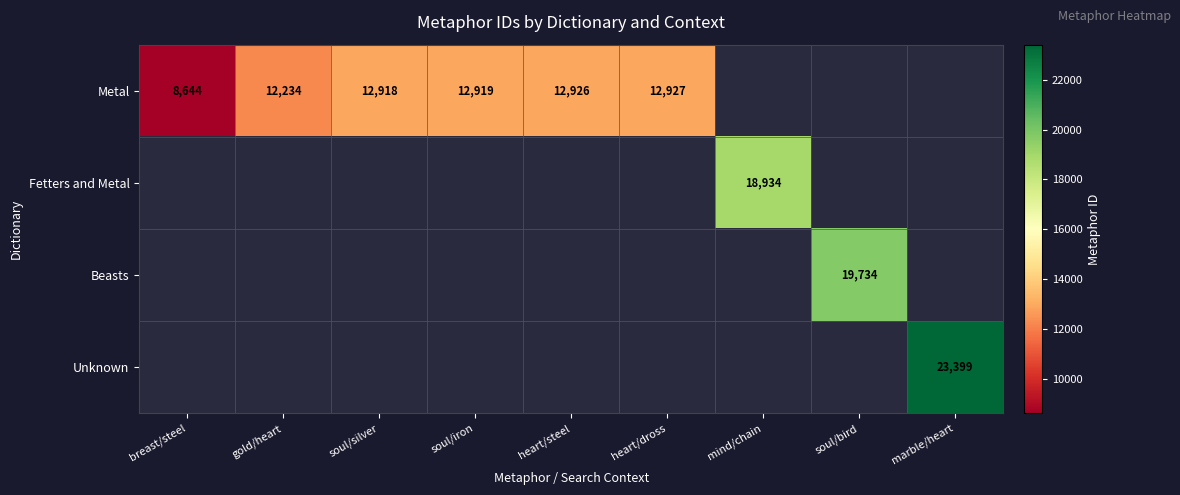

The value of Metal at breast/steel is 8644. True or false?

True